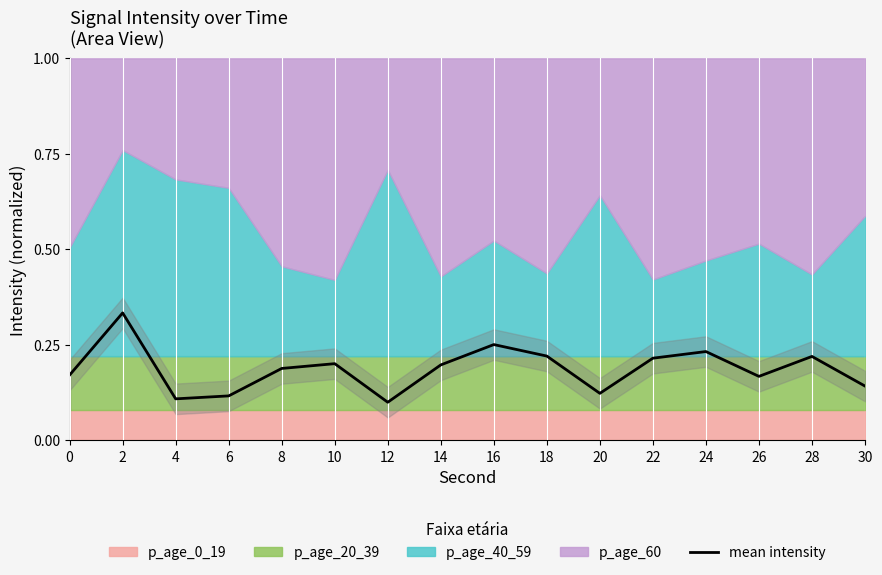

List the labels in order of value, smallest first.

12, 4, 6, 20, 30, 26, 0, 8, 14, 10, 22, 28, 18, 24, 16, 2